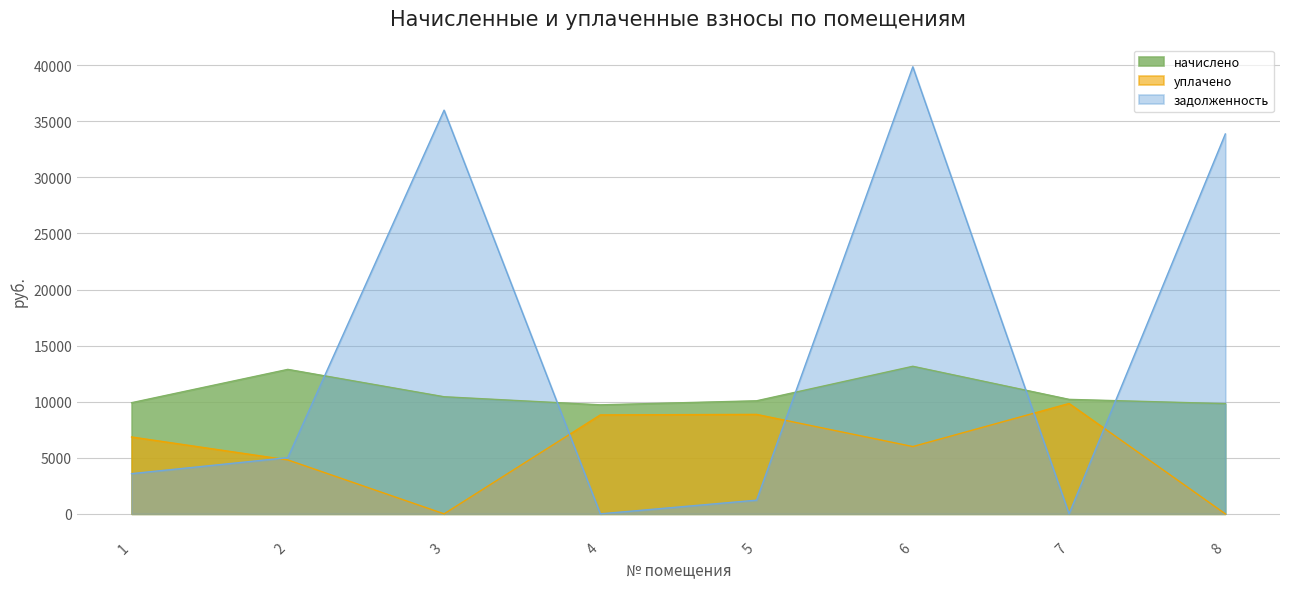

Which series has the largest total across all categories?

задолженность